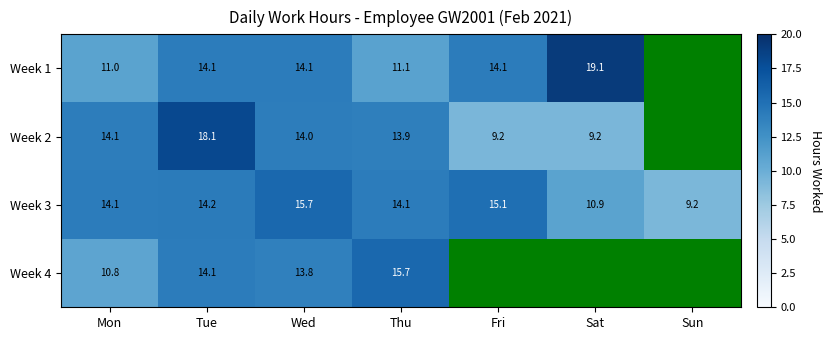

How many data points does each series have?

7